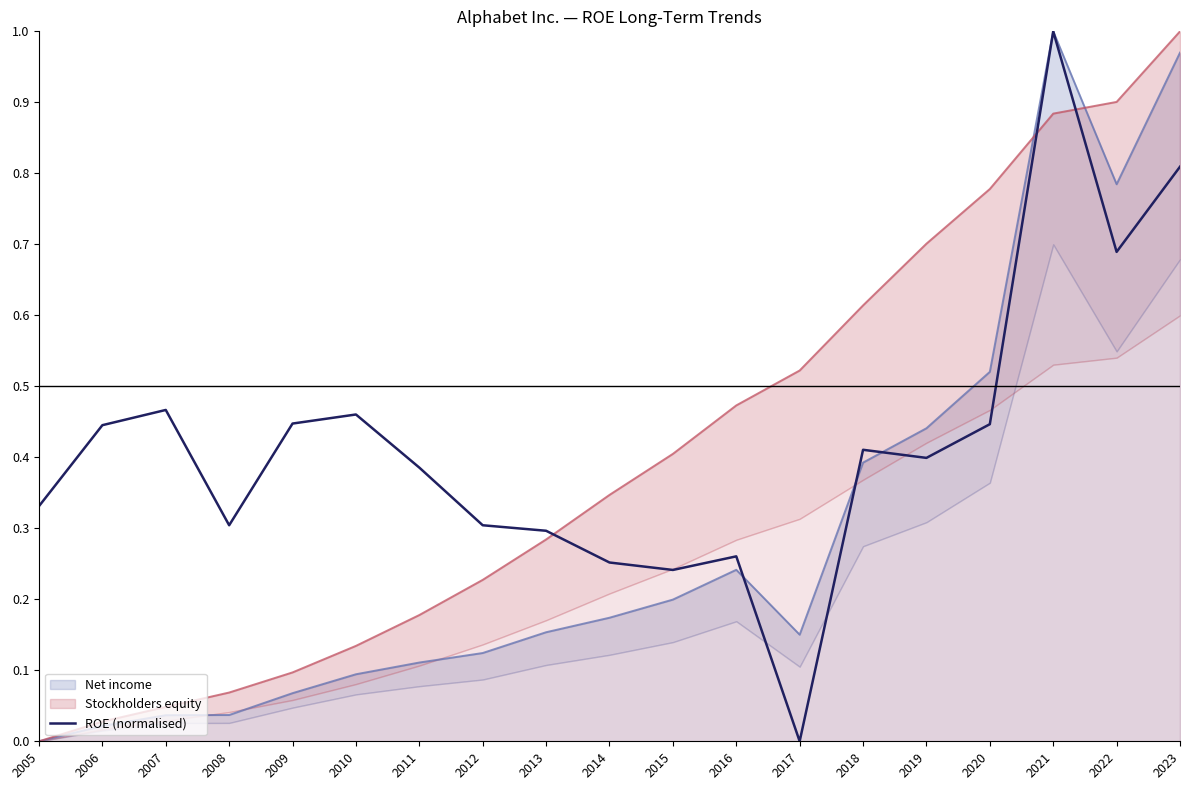

Where is the data nearest to the value 0?

2017